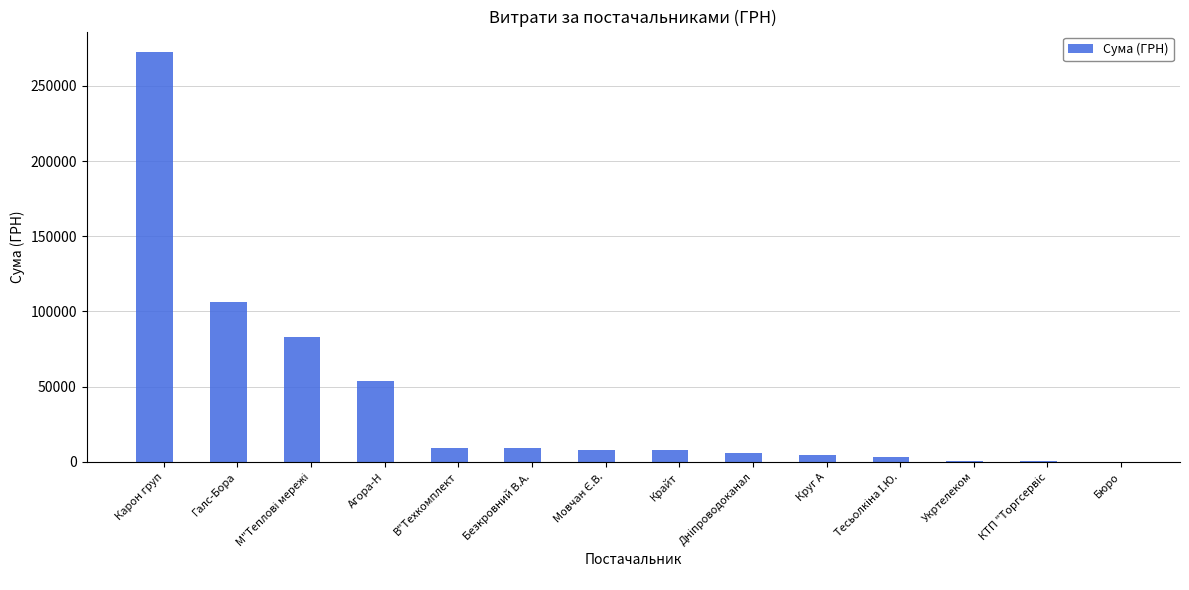

What is the average value?

40317.5